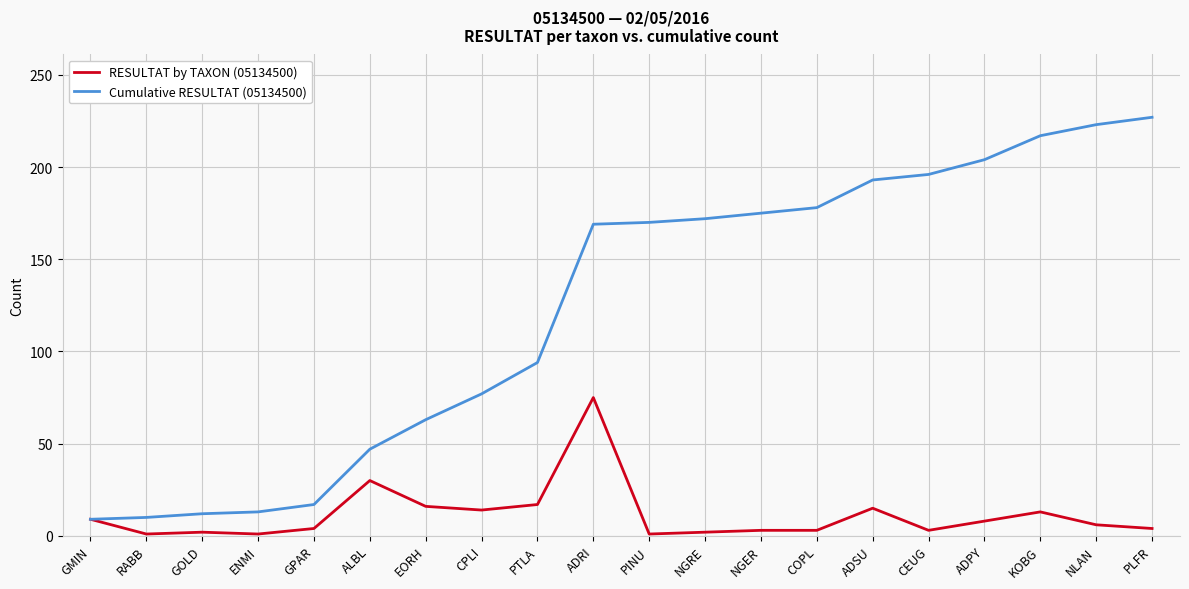

Between GMIN and KOBG, which series saw the biggest shift?

Cumulative RESULTAT (05134500)